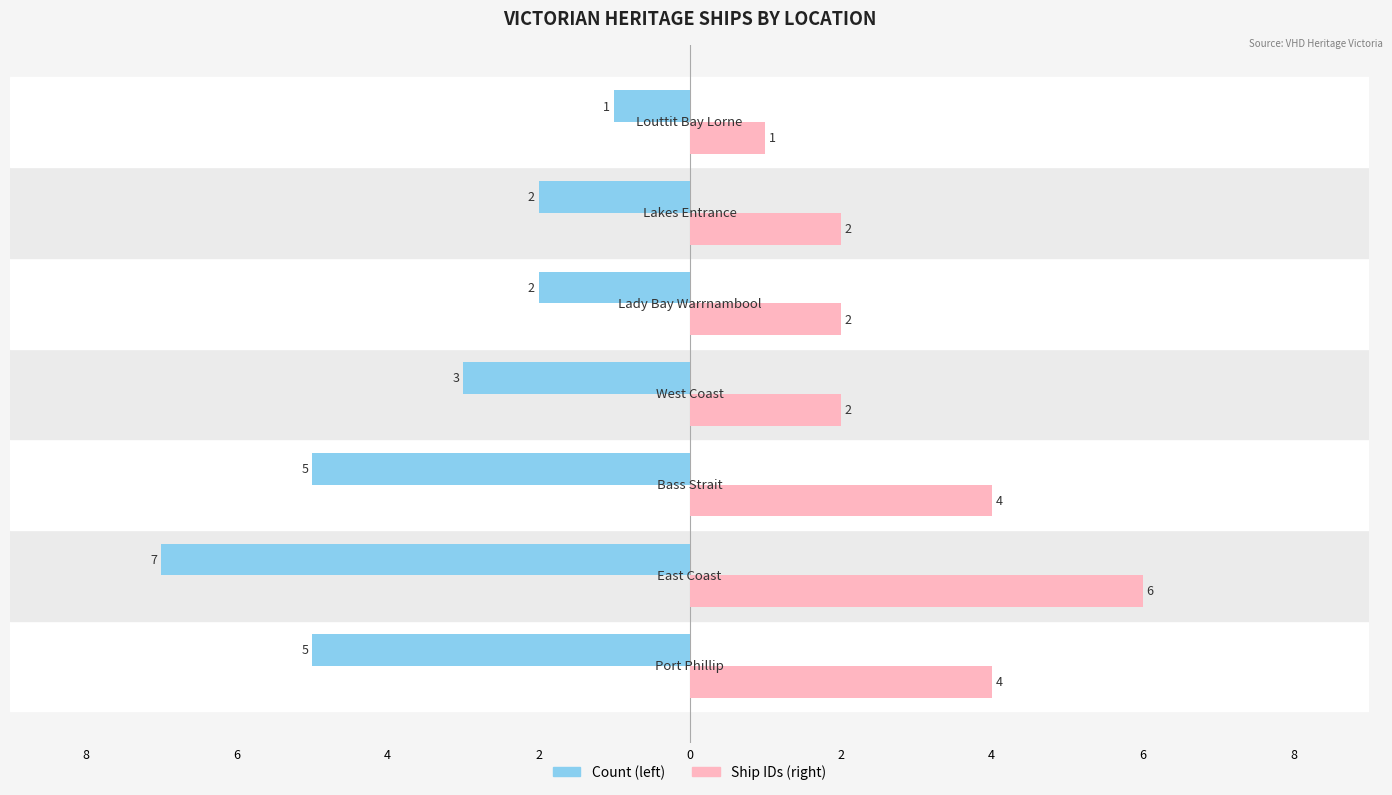

What is the label of the 5th bar from the right?

4